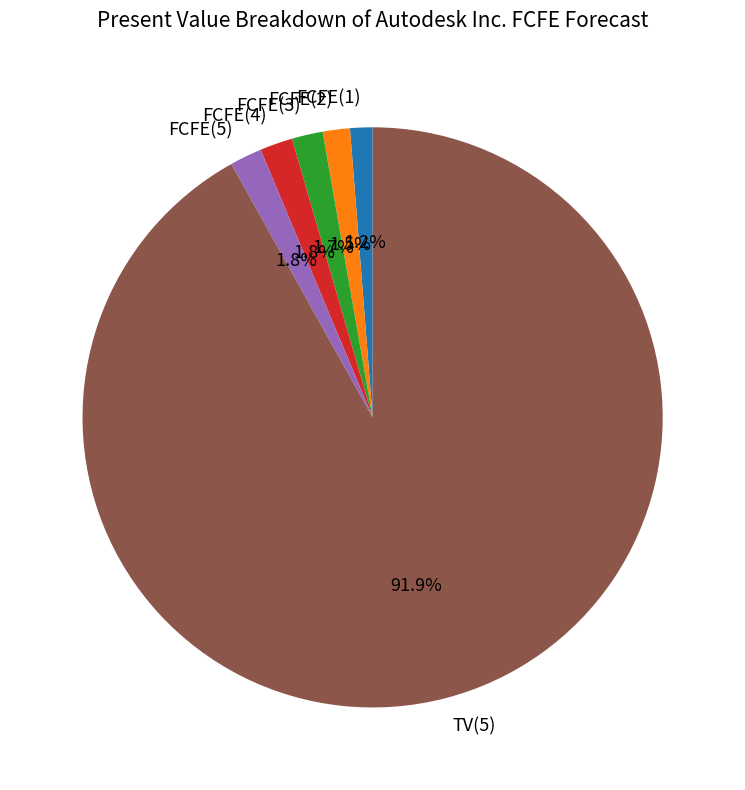

To the nearest percent, what is the combined percentage of FCFE(5) and FCFE(2)?

3%